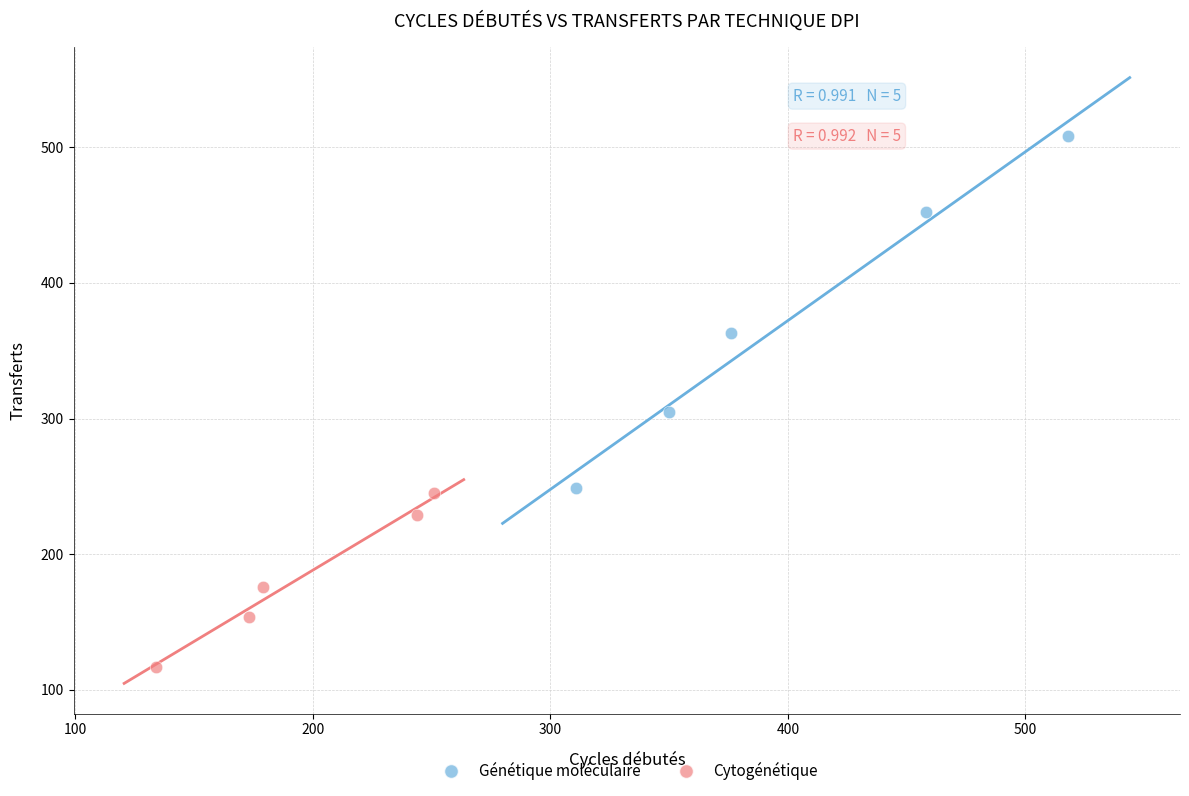

Which series has the largest Y range (max minus min)?

Génétique moléculaire